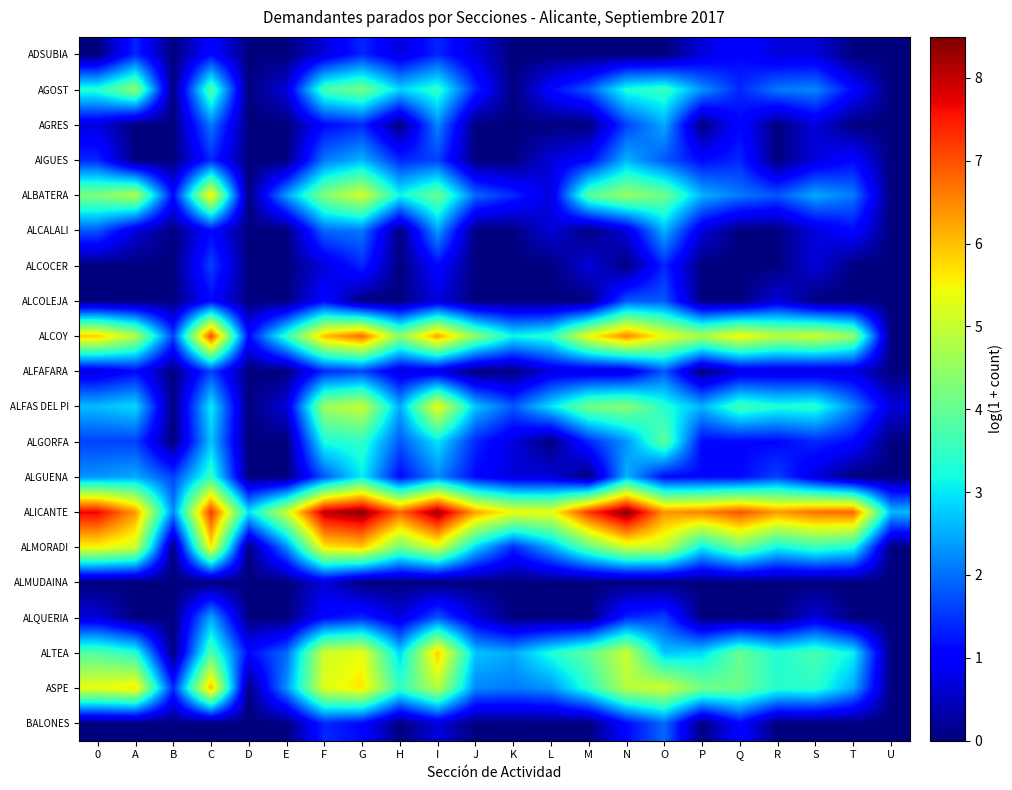

How many categories are shown in the chart?

22